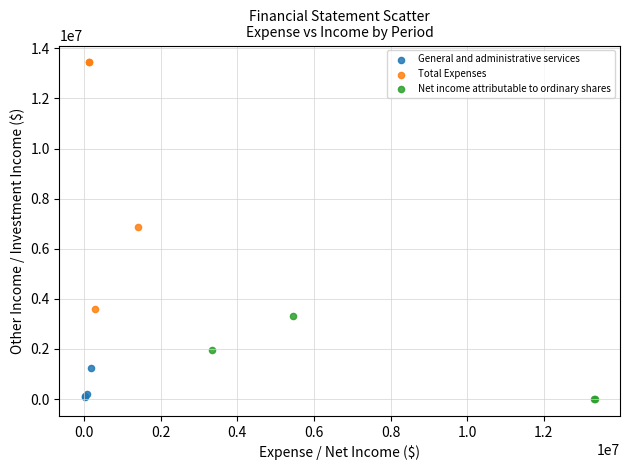

Which series contains the highest Y value?

Total Expenses